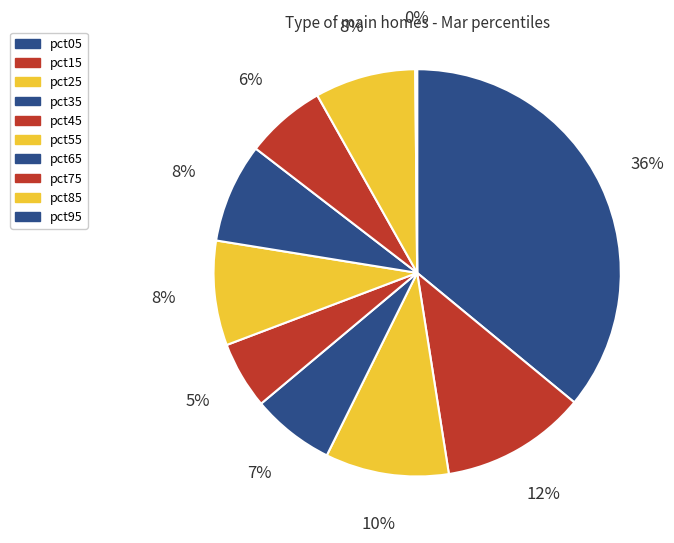

To the nearest percent, what portion does pct45 represent?

5%